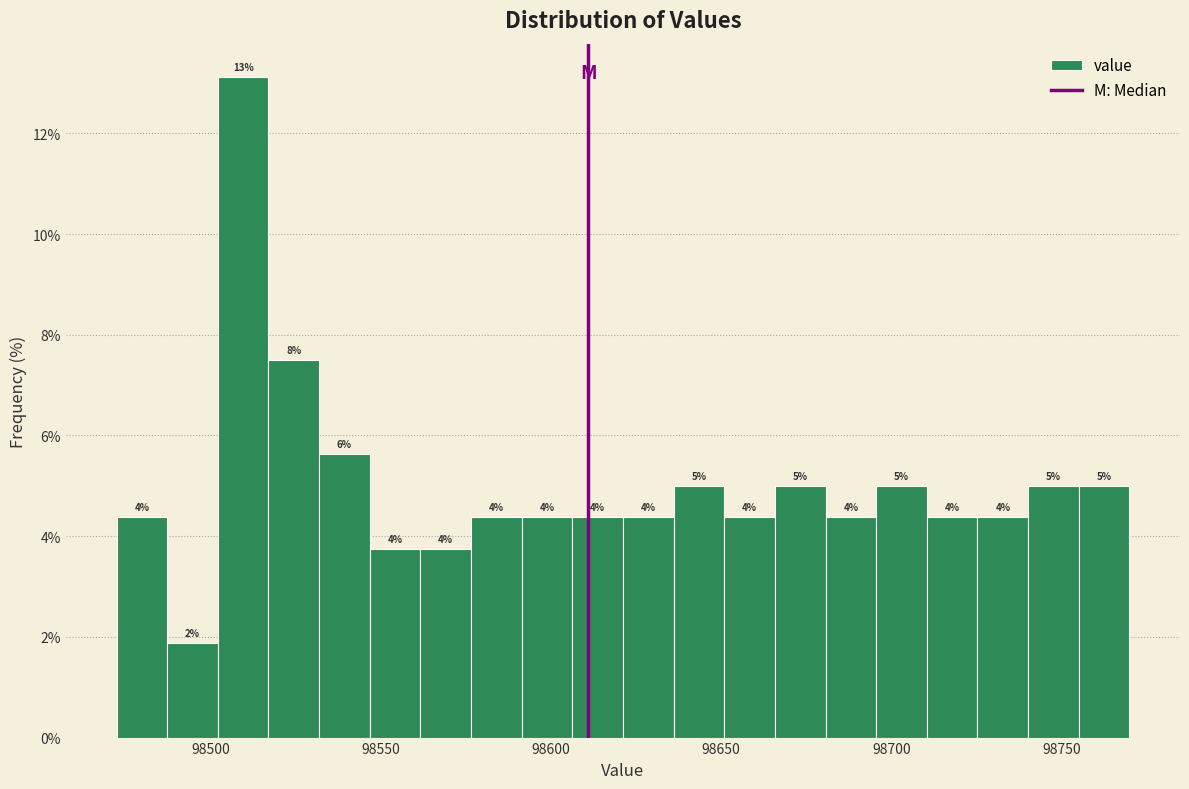

Around what value on the x-axis is the tallest bar? Give the approximate position of its centre, as read against the axis.

98510